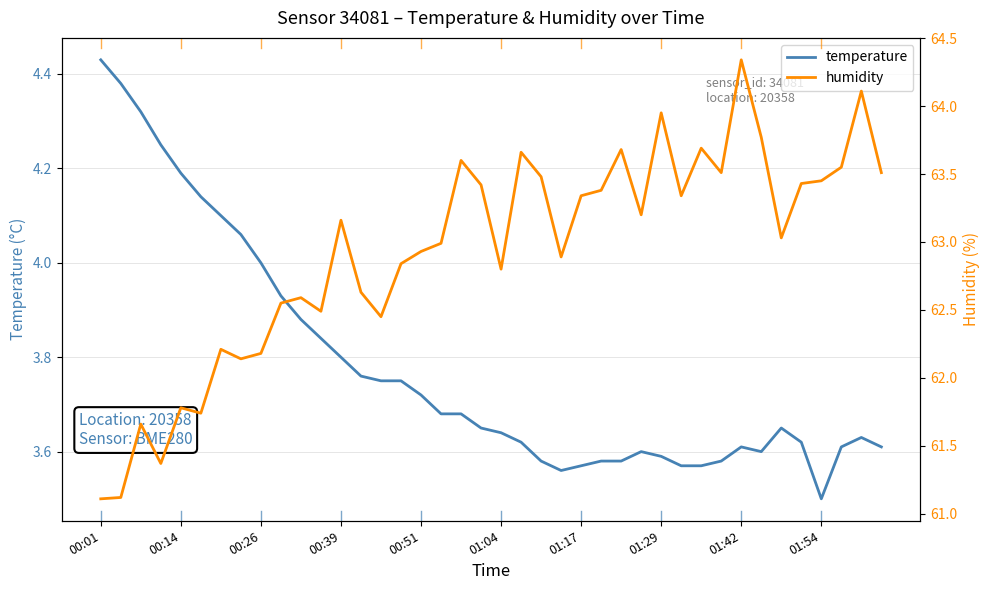

How many distinct data groups are displayed?

2